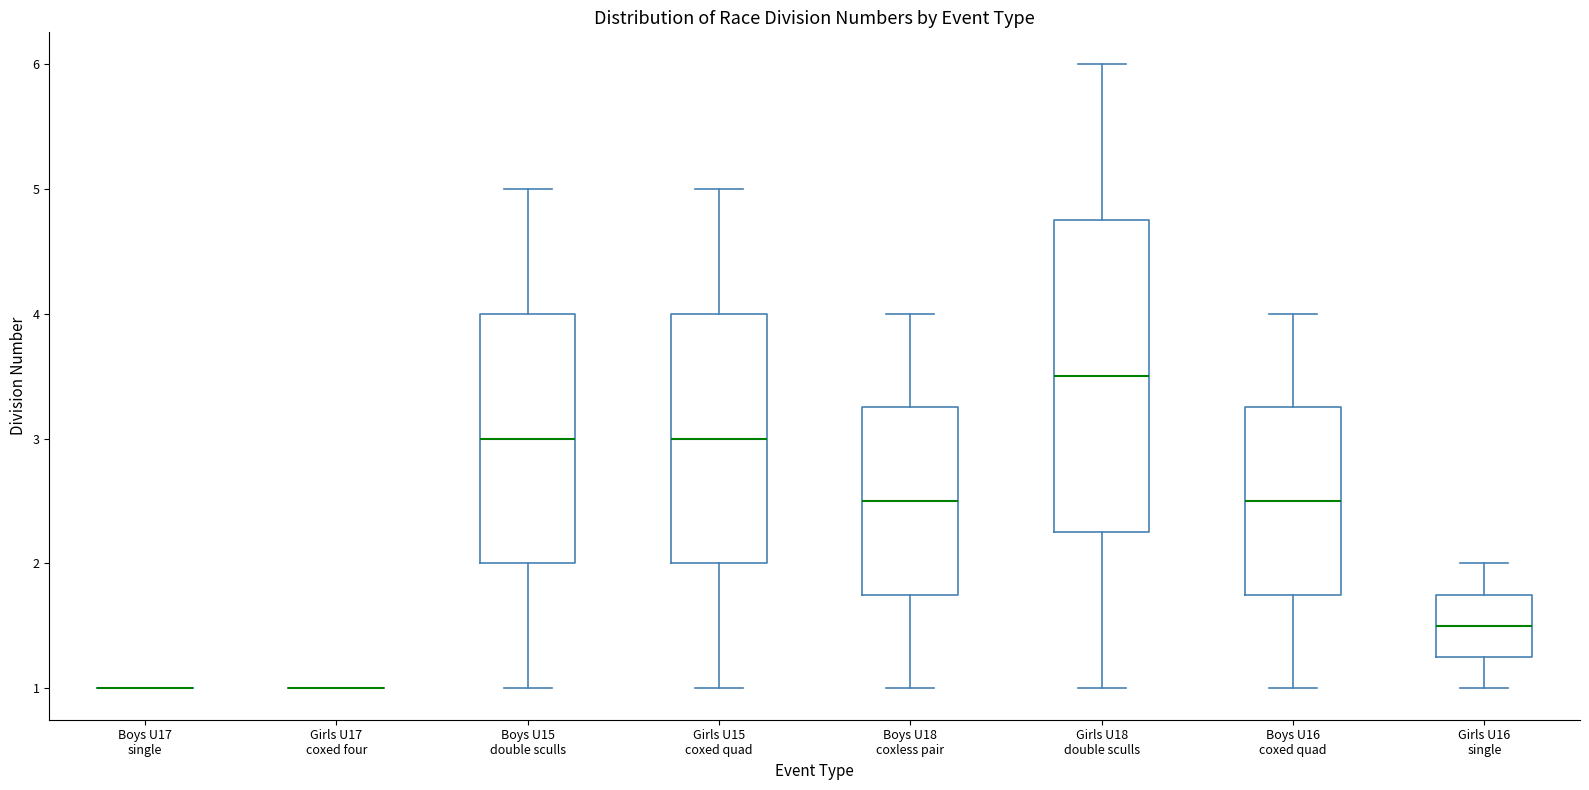

Where is the lower edge of the box for Boys U16 coxed quad on the y-axis? The values are not printed on the chart, so give them approximately, as read against the axis.

1.8